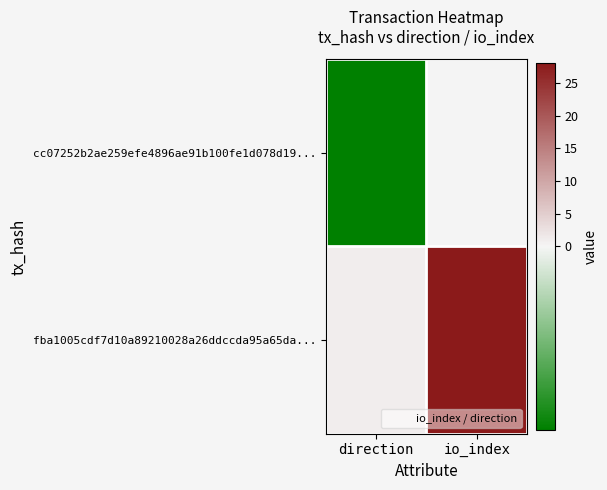

List the series in order of their overall mean, highest first.

fba1005cdf7d10a89210028a26ddccda95a65da..., cc07252b2ae259efe4896ae91b100fe1d078d19...